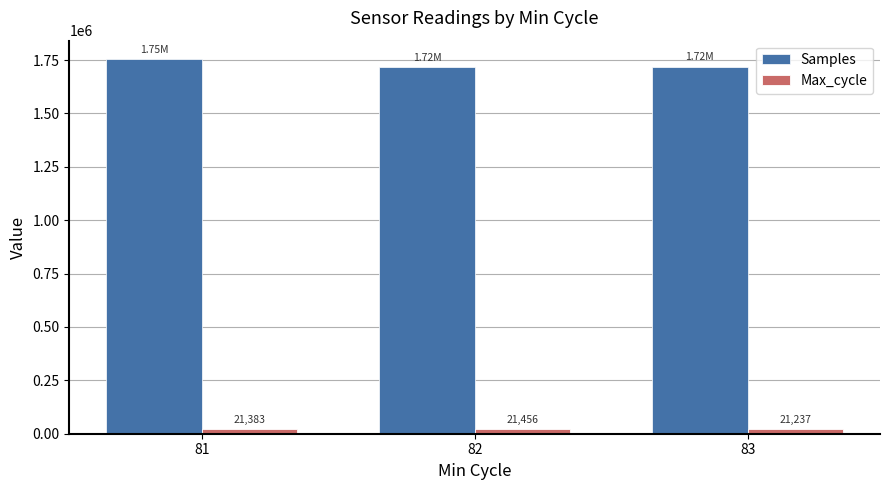

What is the average value of the Samples series?

1730705